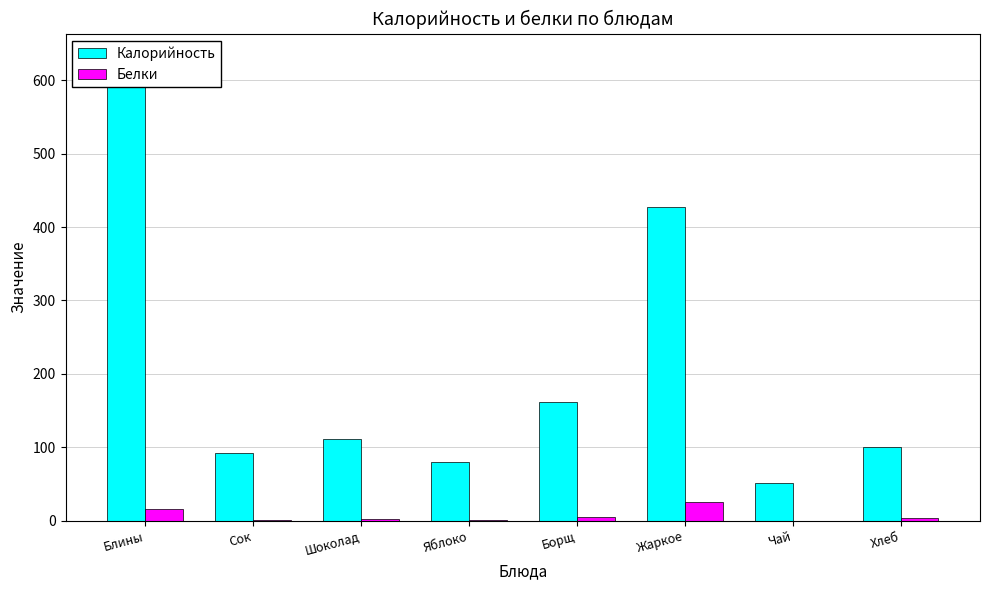

What is the label of the 3rd bar from the left?

Шоколад